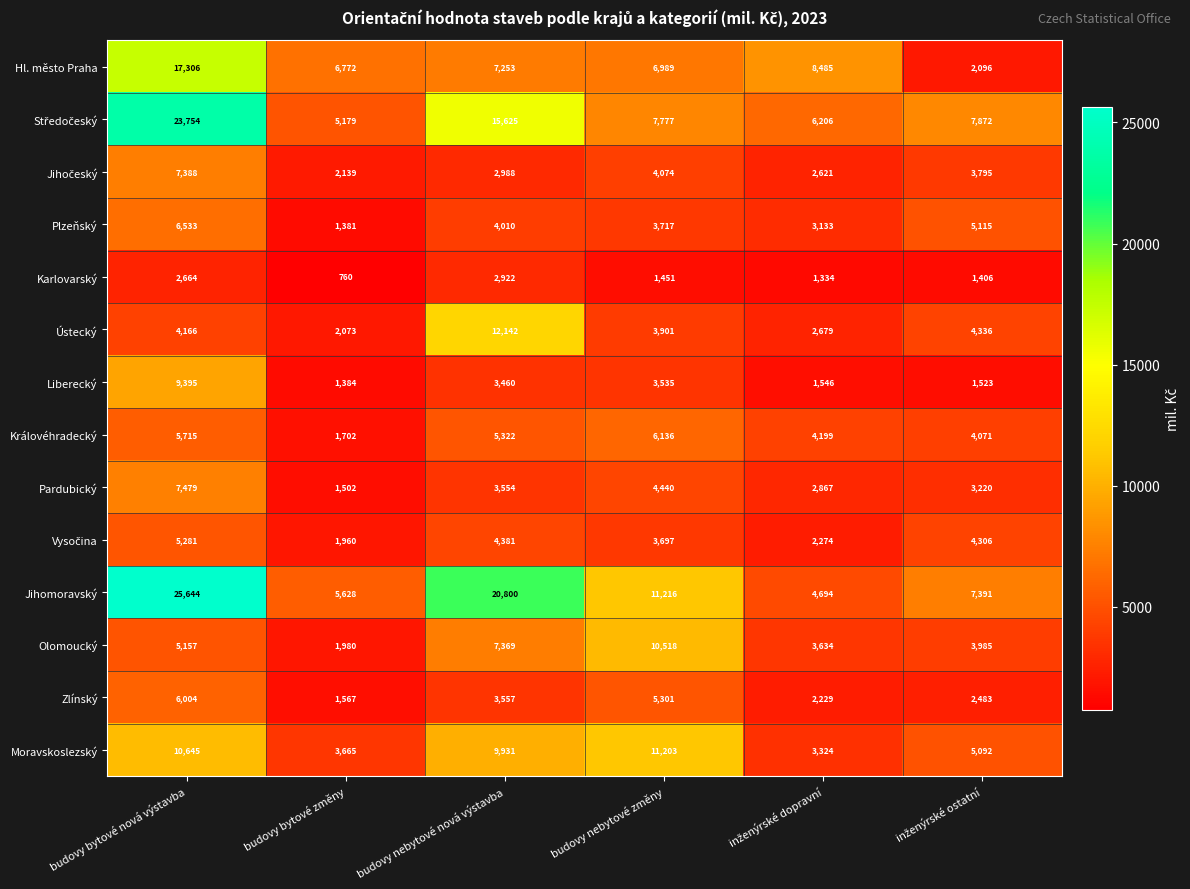

What is the sum of all Plzeňský values?

23889